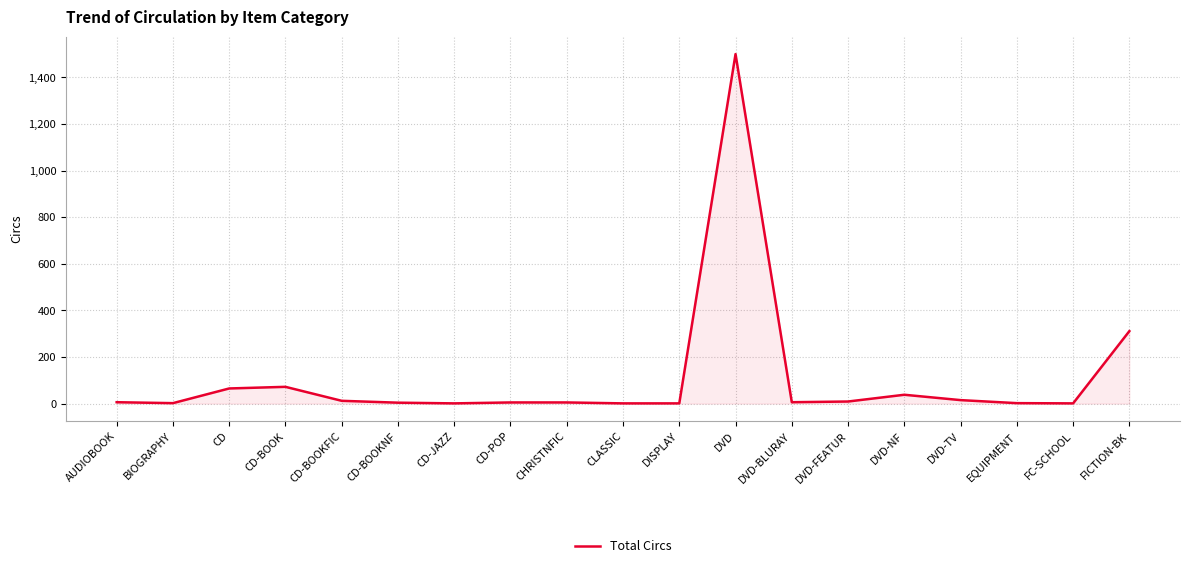

What position from the right is DISPLAY?

9